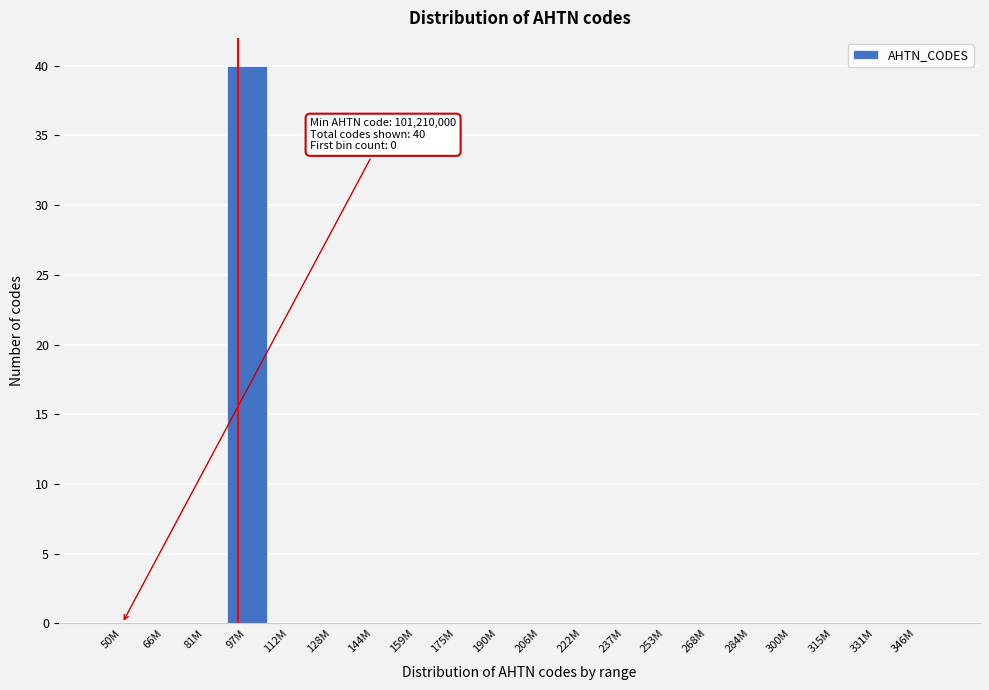

Reading left to right, extract all data points from this chart.

50M=0	66M=0	81M=0	97M=40	112M=0	128M=0	144M=0	159M=0	175M=0	190M=0	206M=0	222M=0	237M=0	253M=0	268M=0	284M=0	300M=0	315M=0	331M=0	346M=0